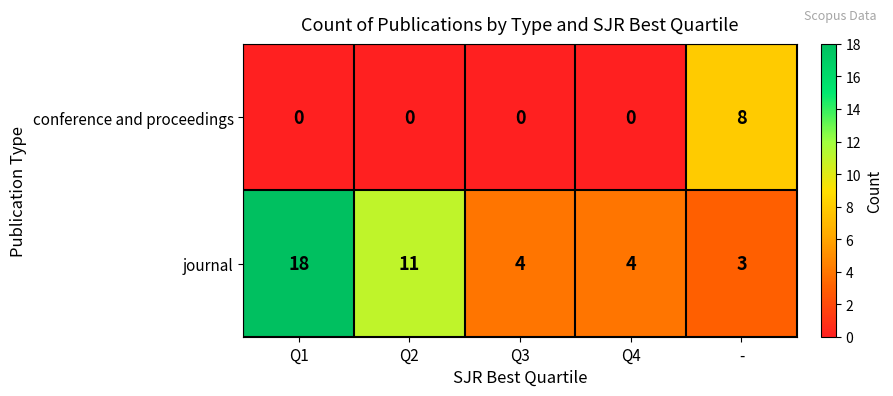

At which category is the sum across all series the highest?

Q1